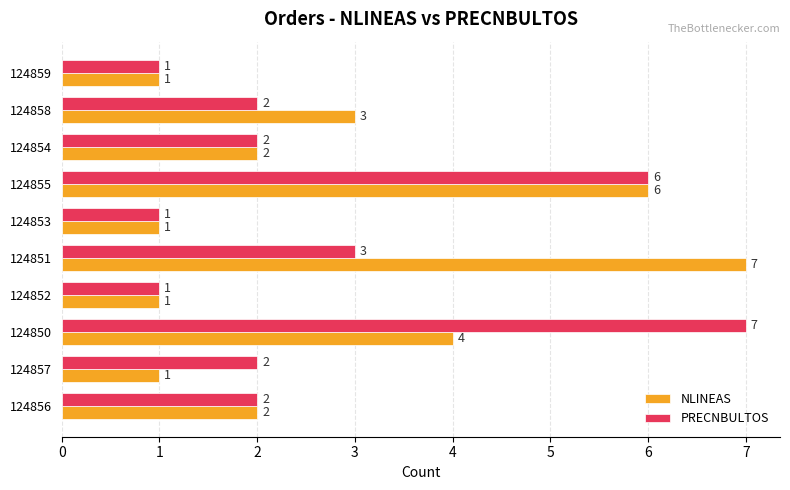

Rank the series at 124858 from highest to lowest value.

NLINEAS, PRECNBULTOS